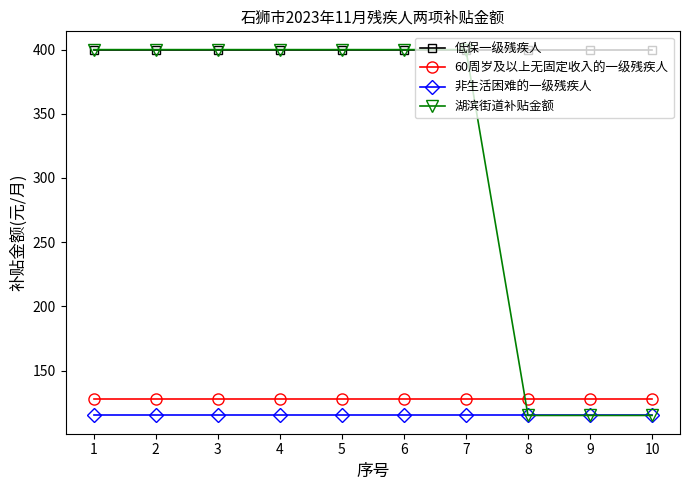

Count the number of data series in this chart.

4